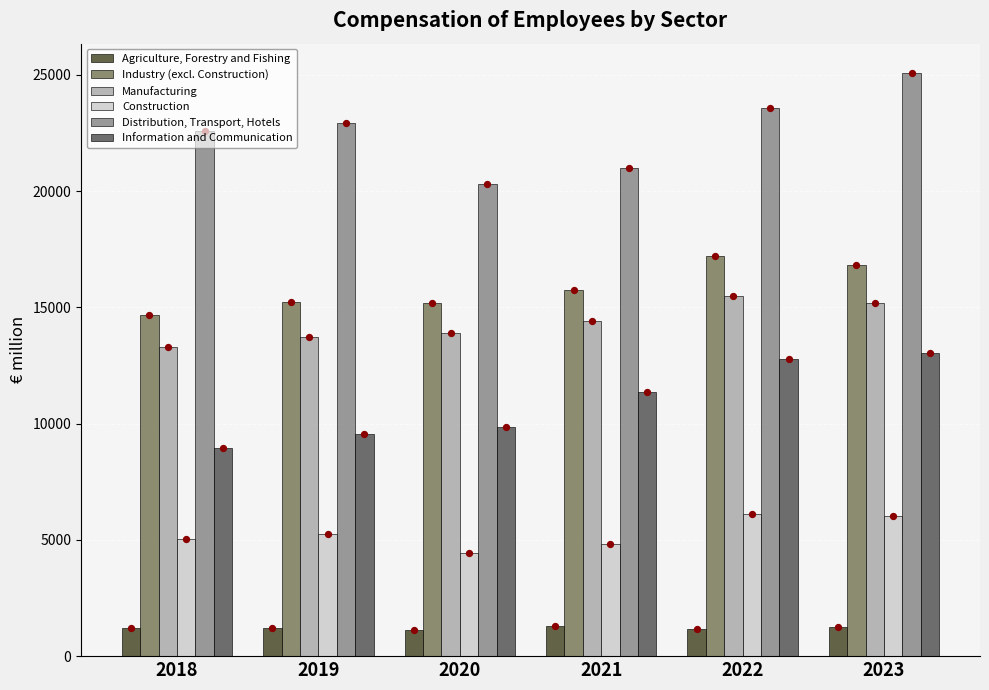

What is the total value across all series at 2018?

65788.1